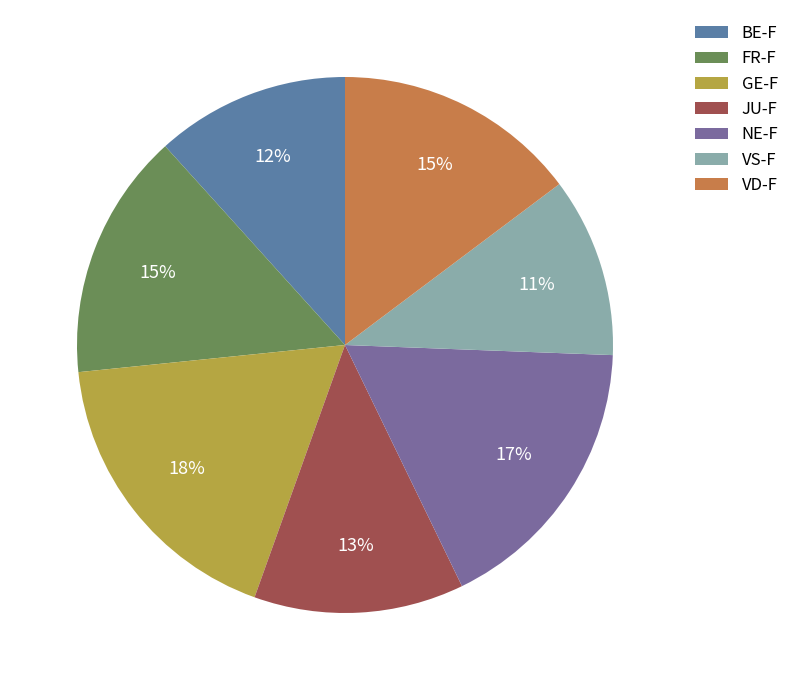

To the nearest percent, what percentage of the pie is VD-F?

15%